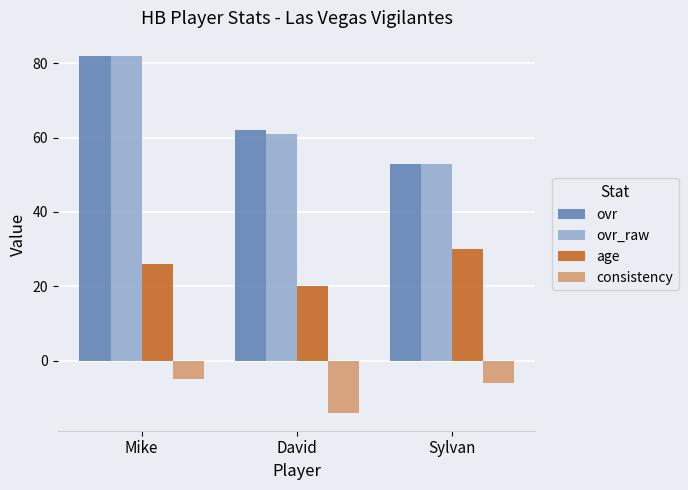

What is the label of the 2nd bar from the right?

David